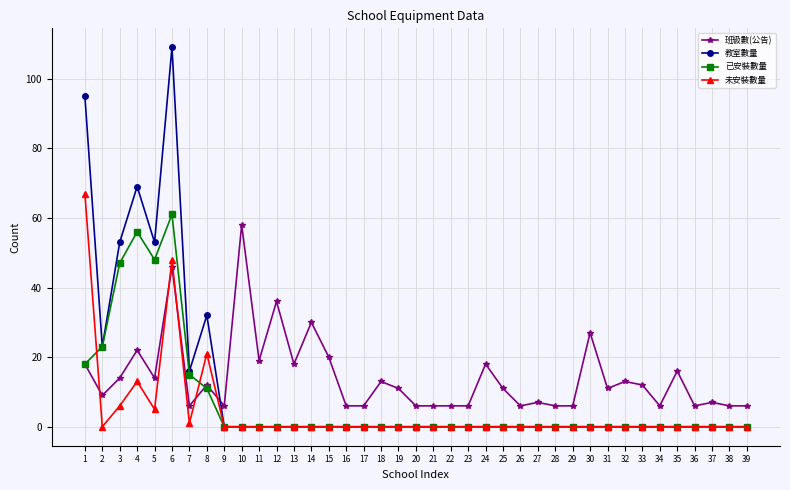

Is it true that 未安裝數量 equals 0 at 14?

True